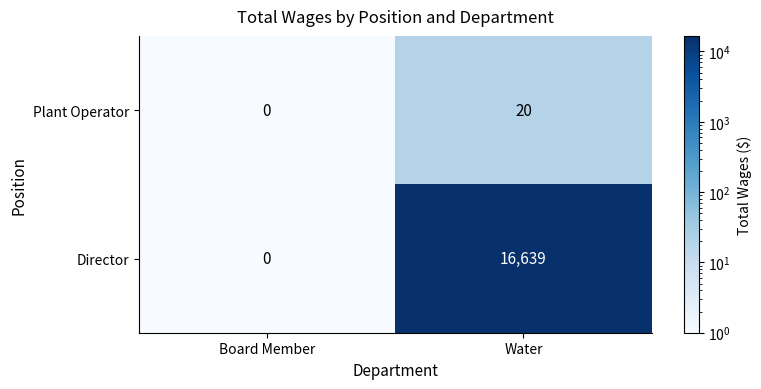

Where is Plant Operator nearest to the value 10?

Board Member